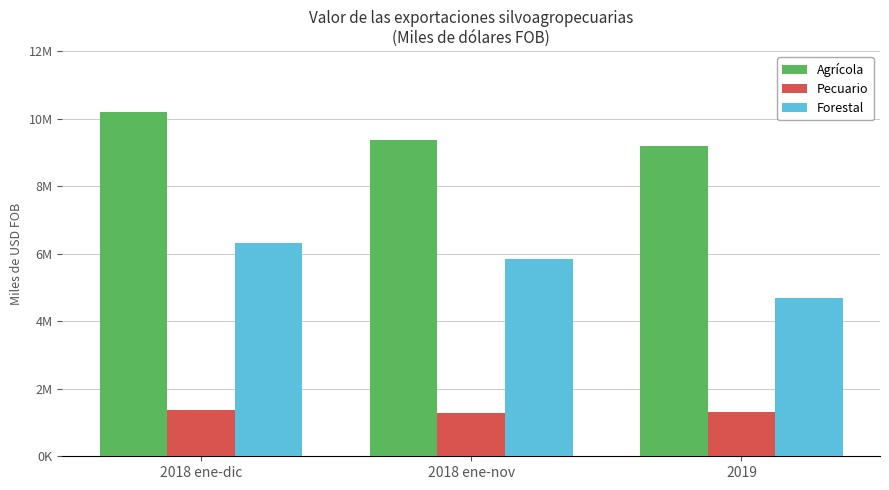

What is the average value of the Forestal series?

5613727